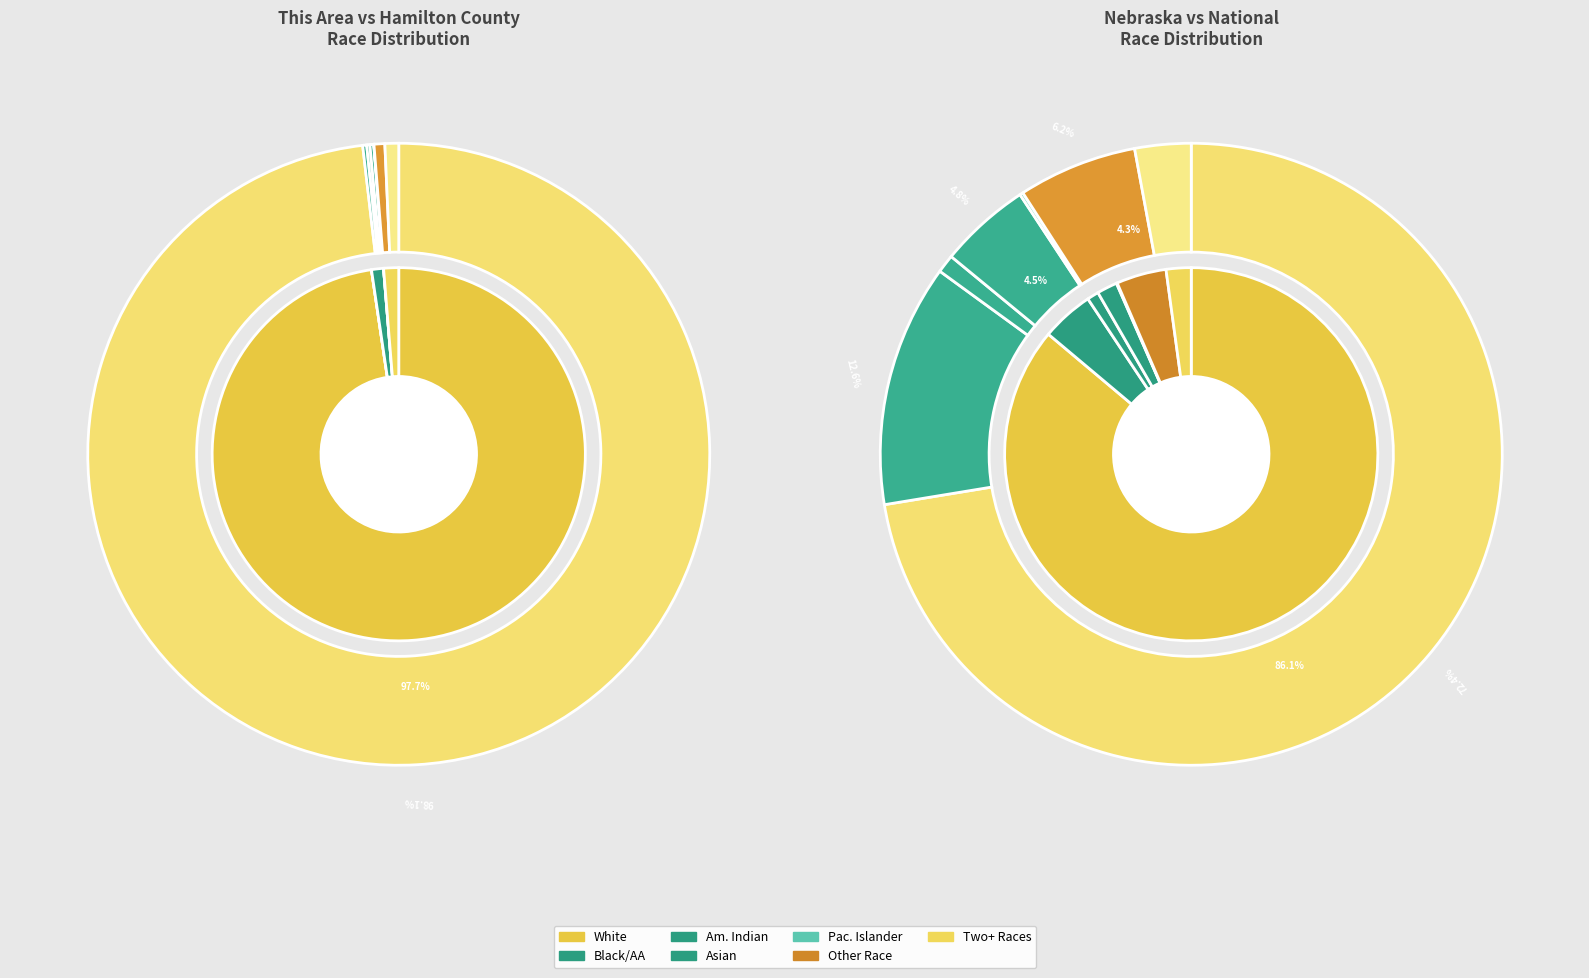

Count the number of slices in the pie.

7